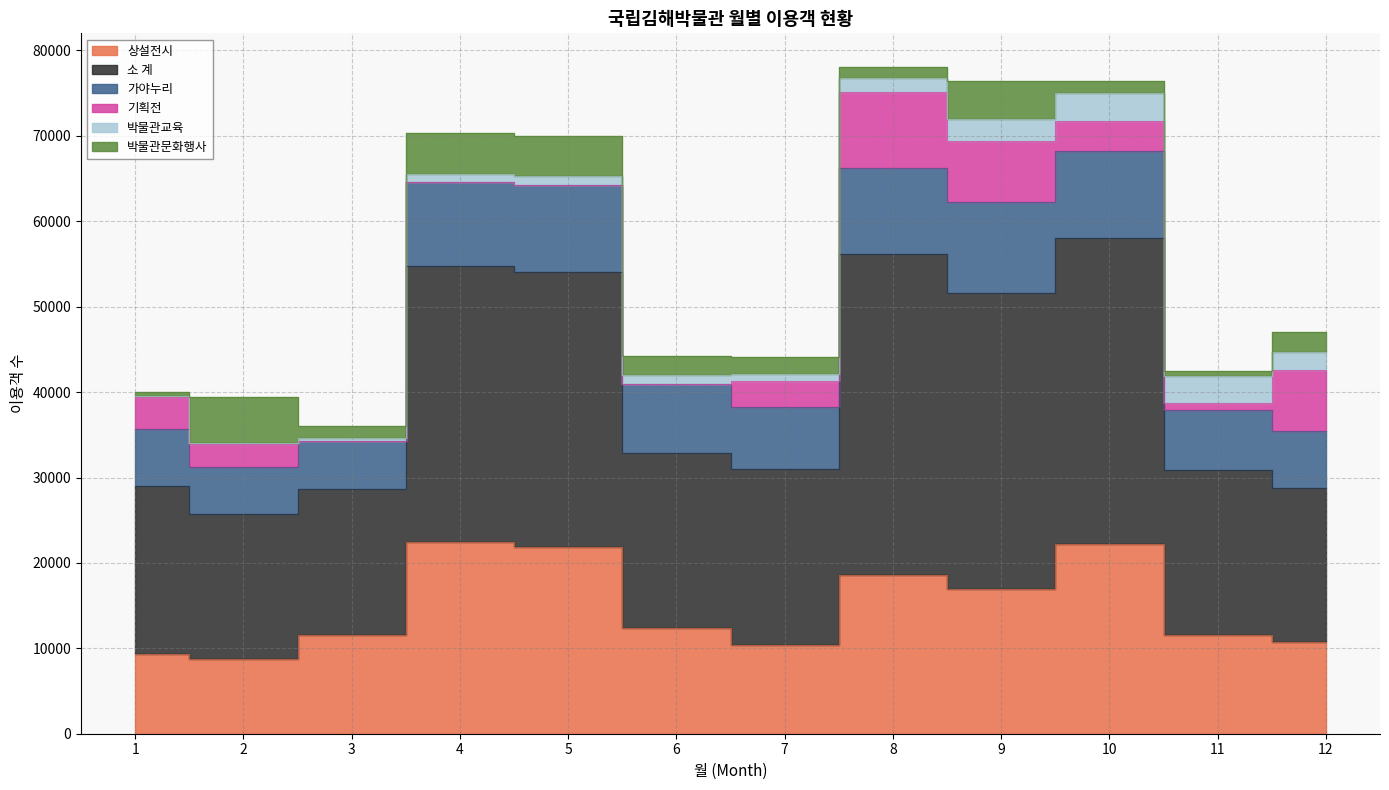

At which label is 소 계 closest to 27259?

5